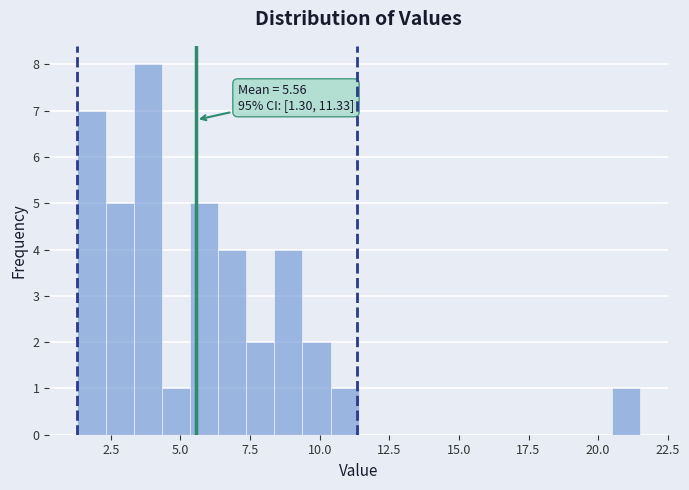

Around what value on the x-axis is the tallest bar? Give the approximate position of its centre, as read against the axis.

4.0